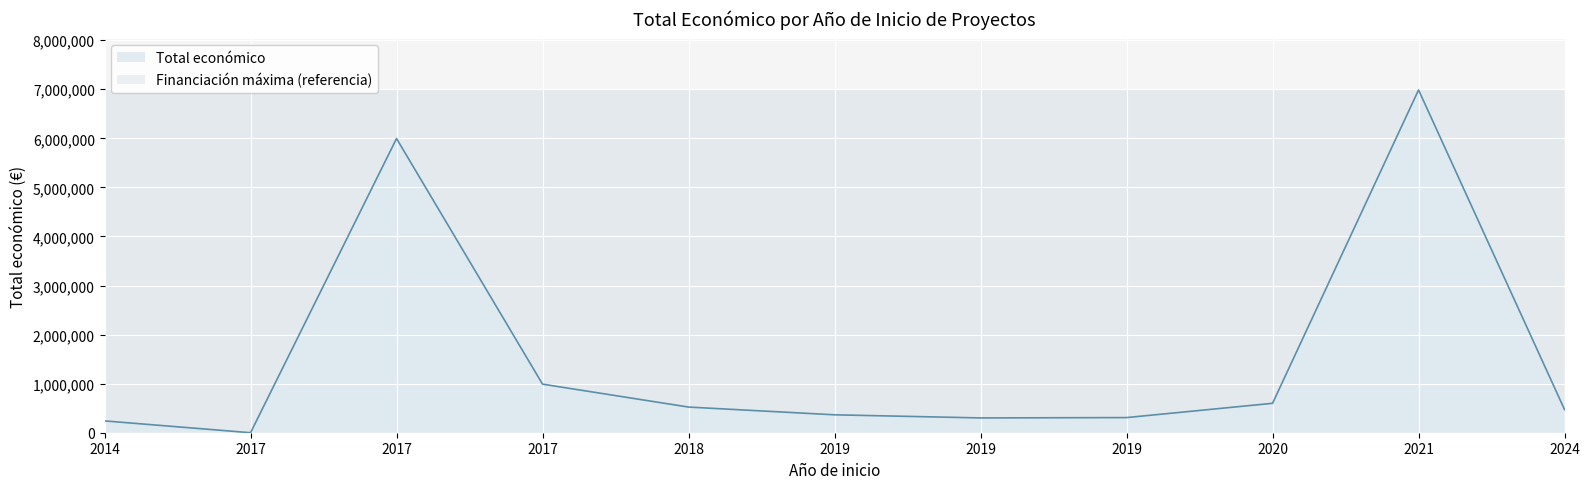

Is it true that the value at 2017 is -3646205?

False